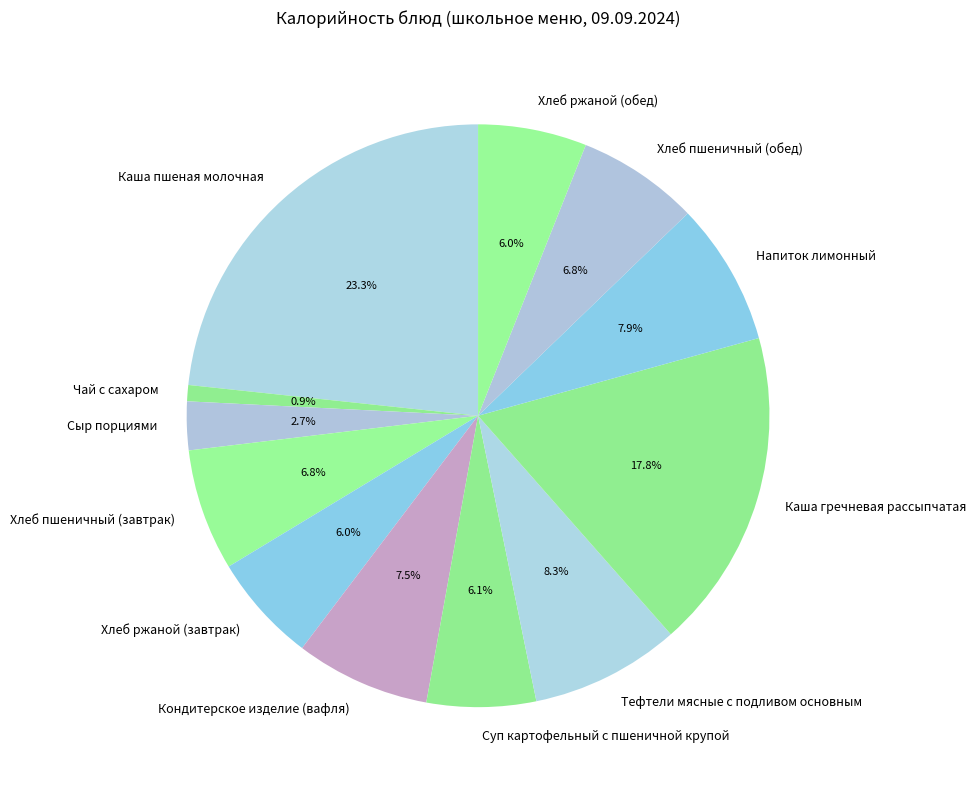

Is the sum of Каша гречневая рассыпчатая and Хлеб ржаной (завтрак) greater than half?

No